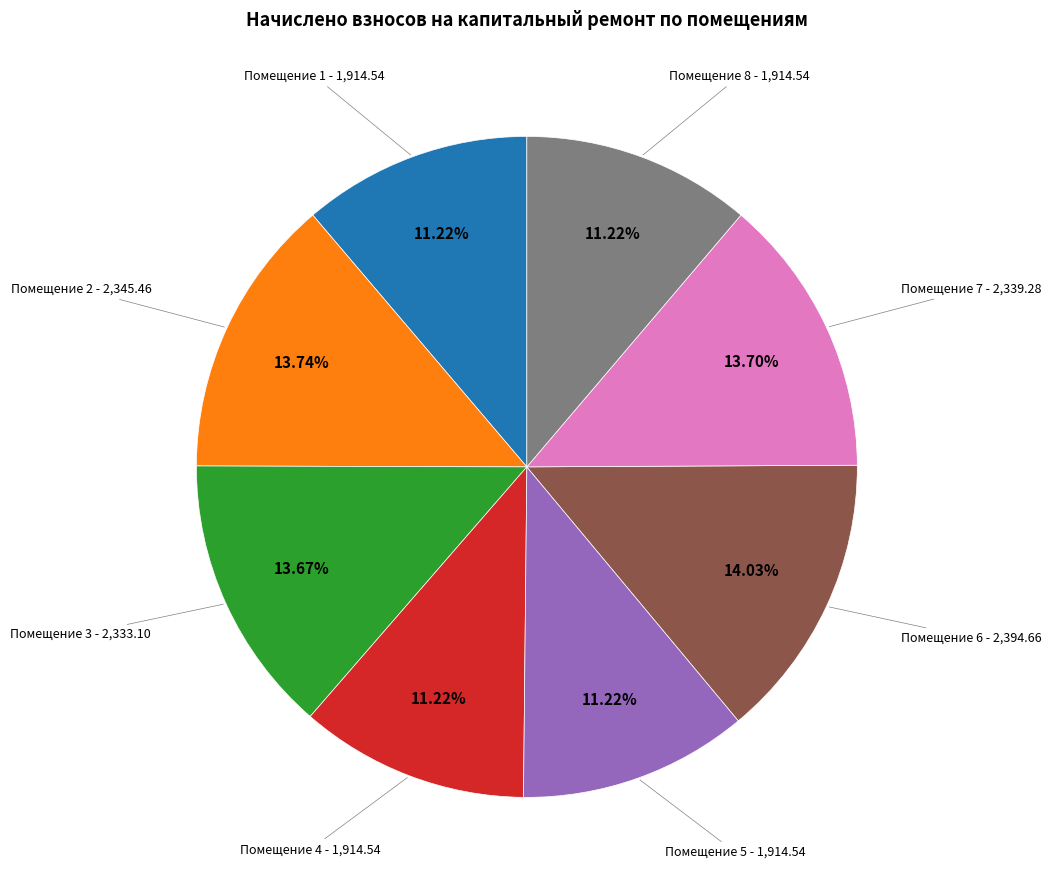

Is there any slice that represents more than half of the pie?

No